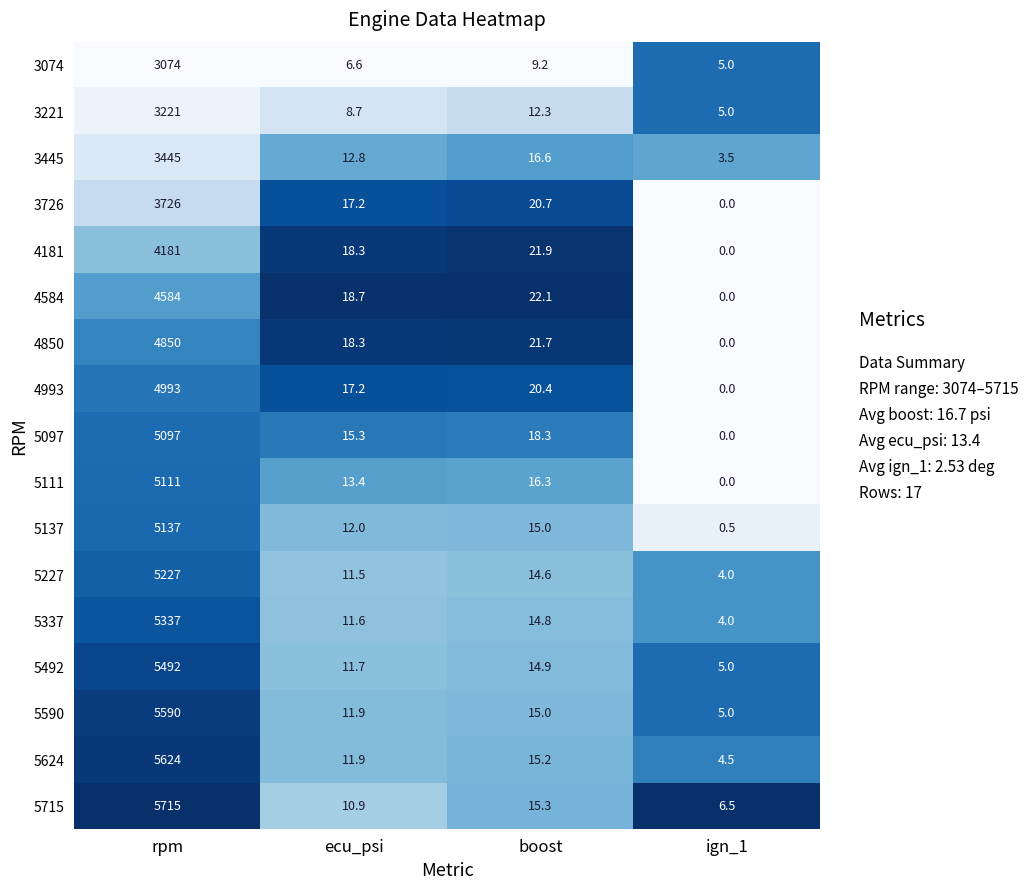

Which series has the largest total across all categories?

5715